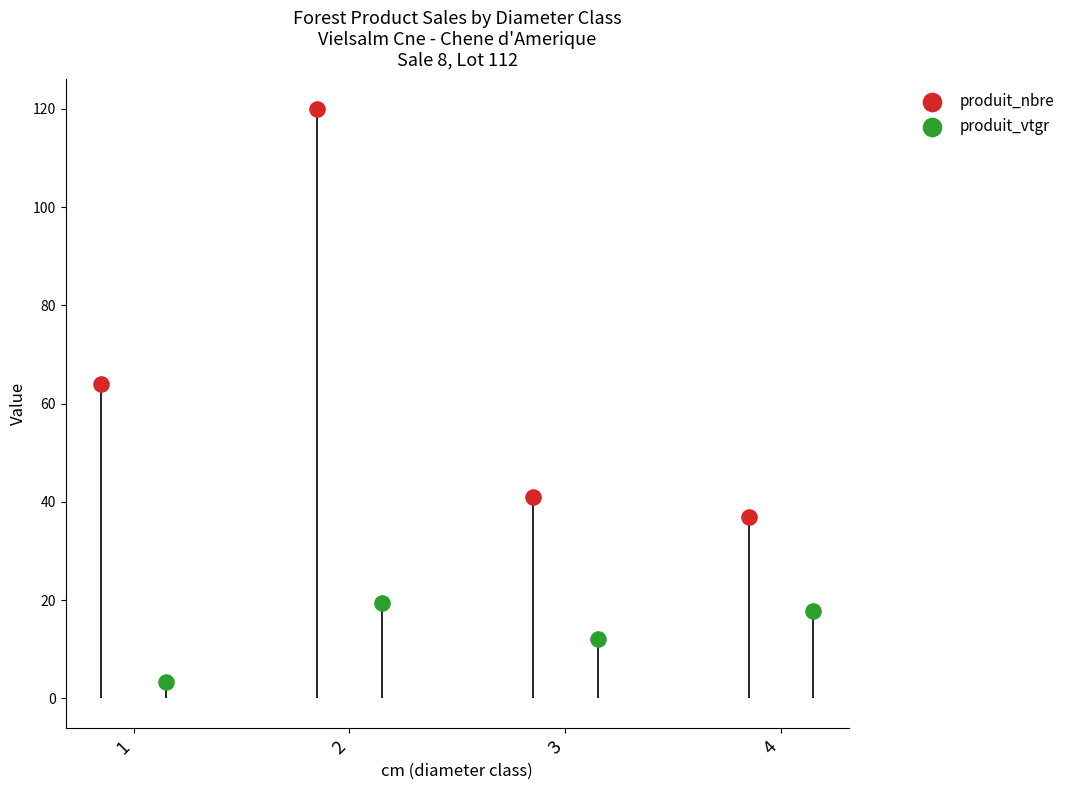

At how many categories does at least one series exceed 11?

4